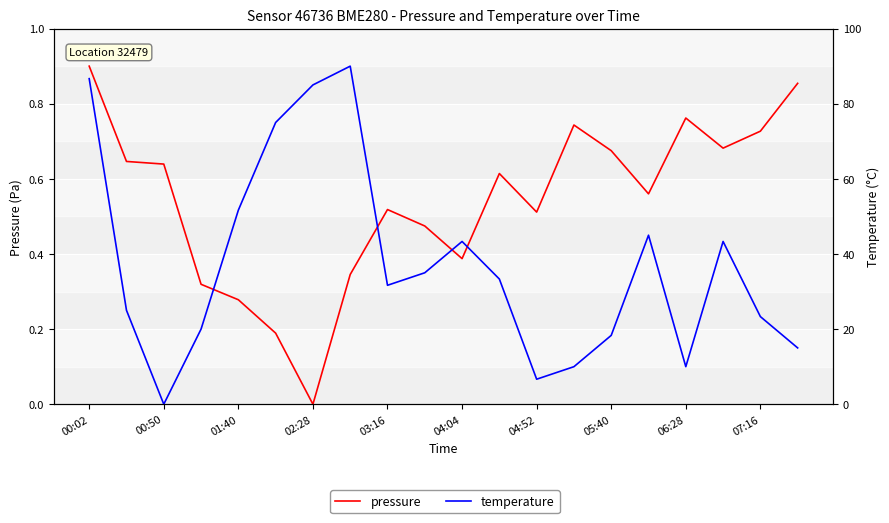

The pressure series shows 0.3 at 04:52. True or false?

False